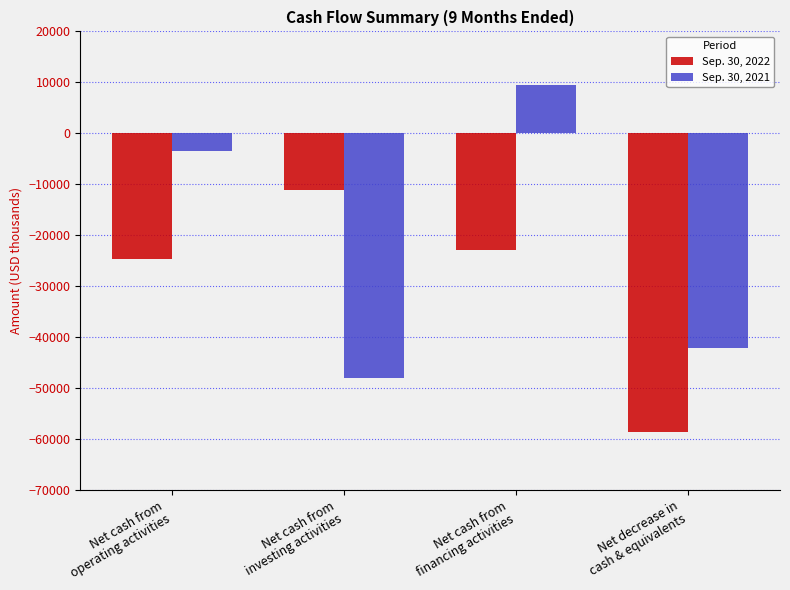

What is the minimum value shown in the chart?

-58649